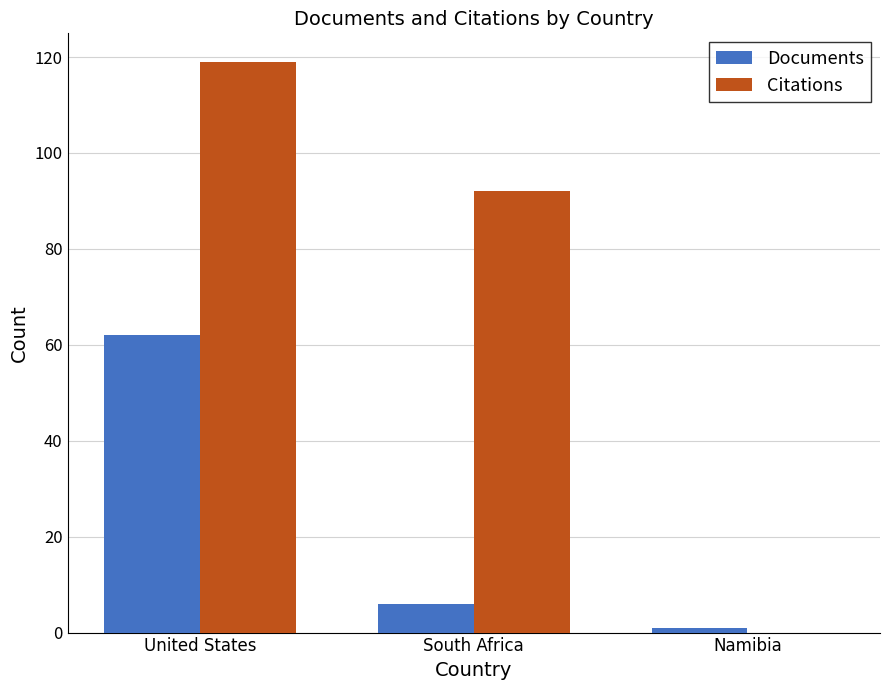

Are the bars grouped side by side (vs. stacked)?

Yes